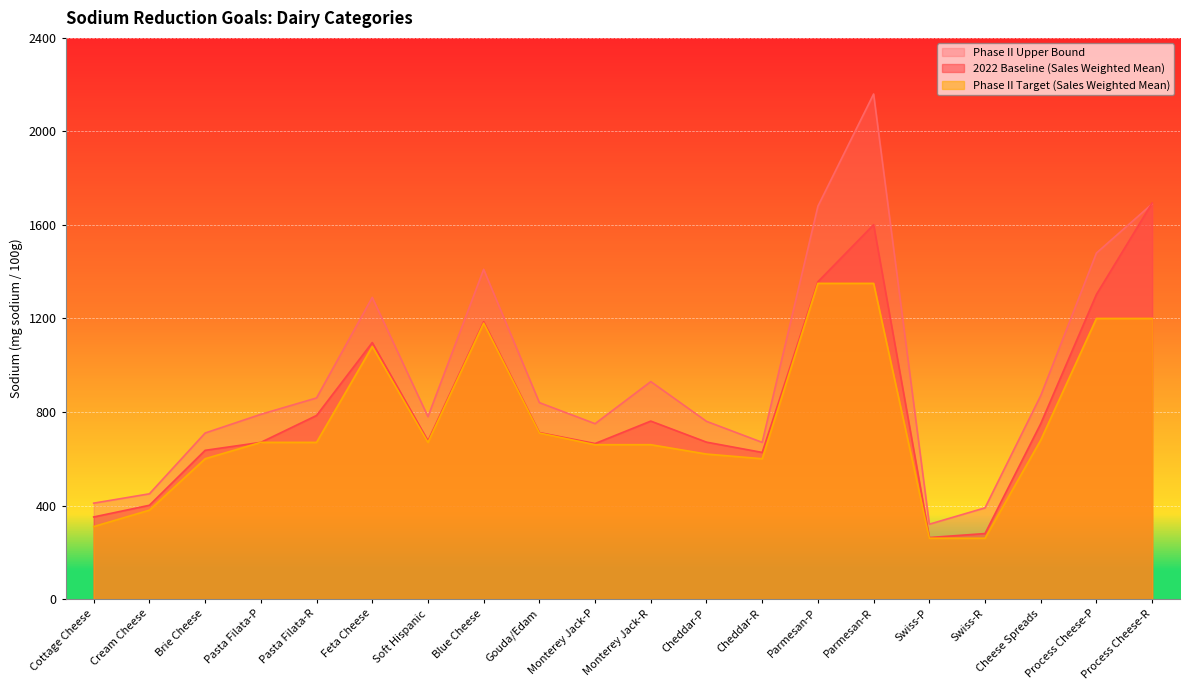

List the series in order of their peak value, lowest first.

Phase II Target (Sales Weighted Mean), 2022 Baseline (Sales Weighted Mean), Phase II Upper Bound